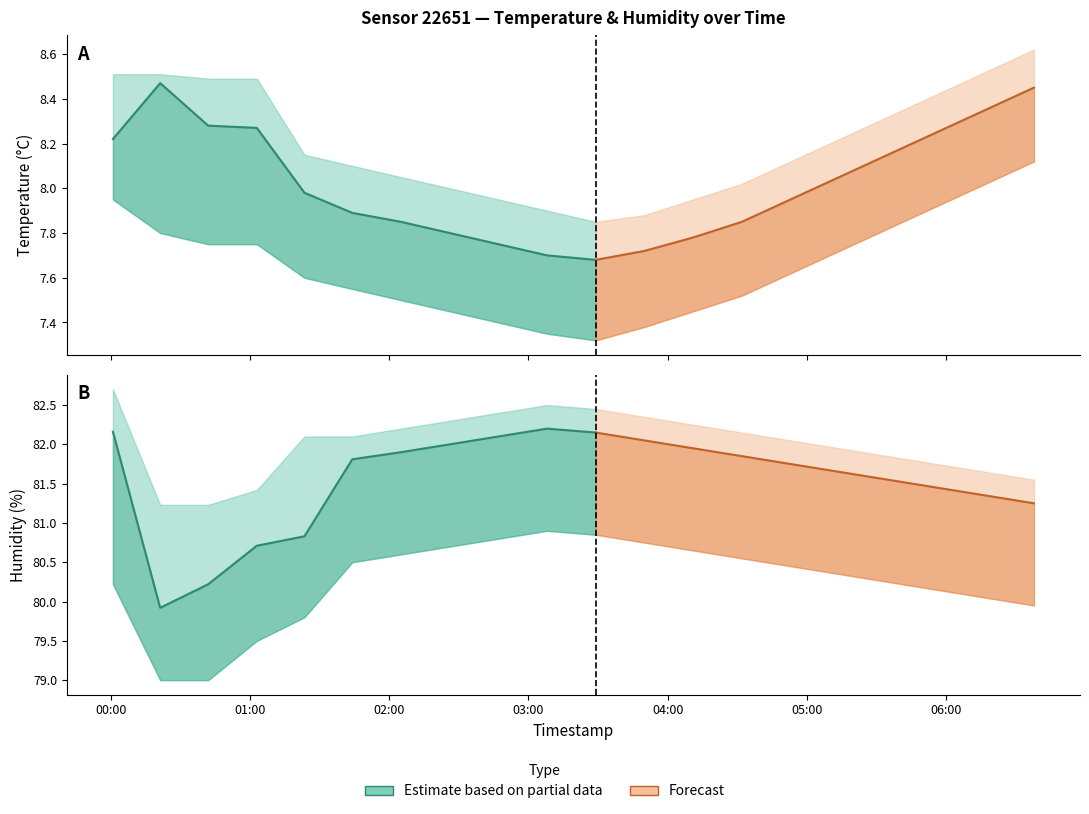

In humidity, how many points are lower than both neighbors (excluding endpoints)?

1